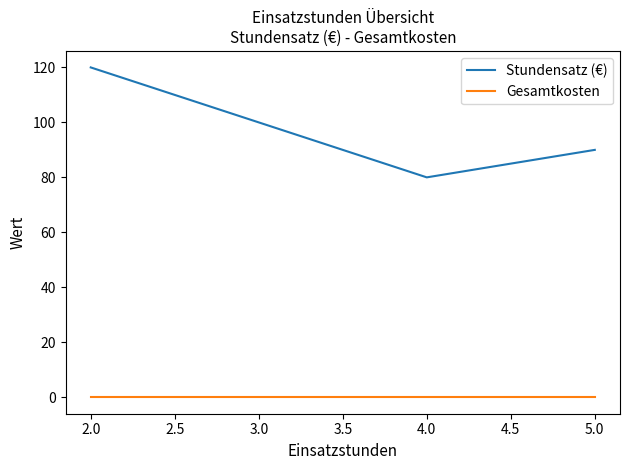

How many lines are shown in the chart?

2